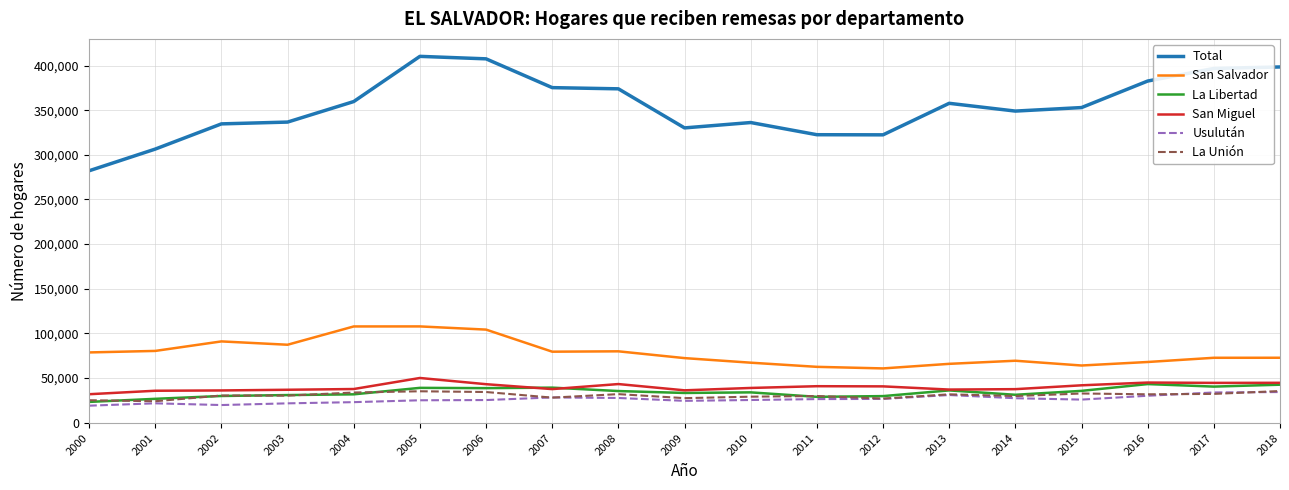

What is the minimum value shown in the chart?

18882